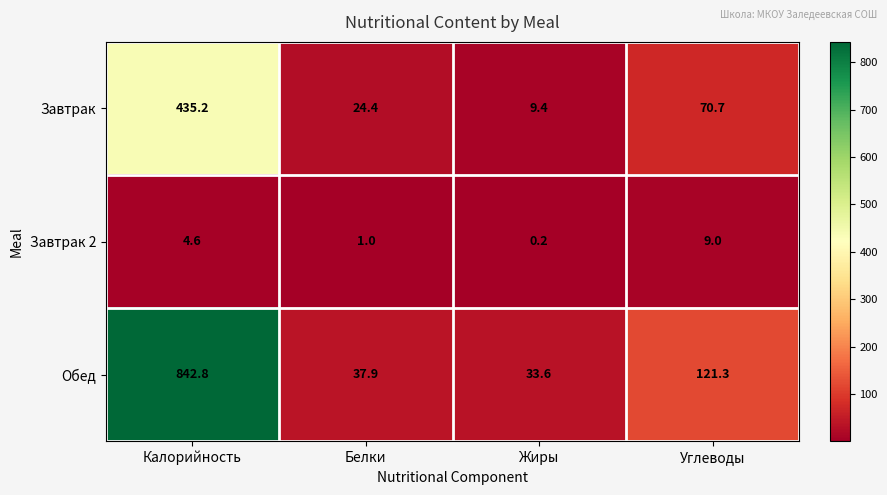

What is the difference between the maximum and minimum values in the Завтрак series?

425.8